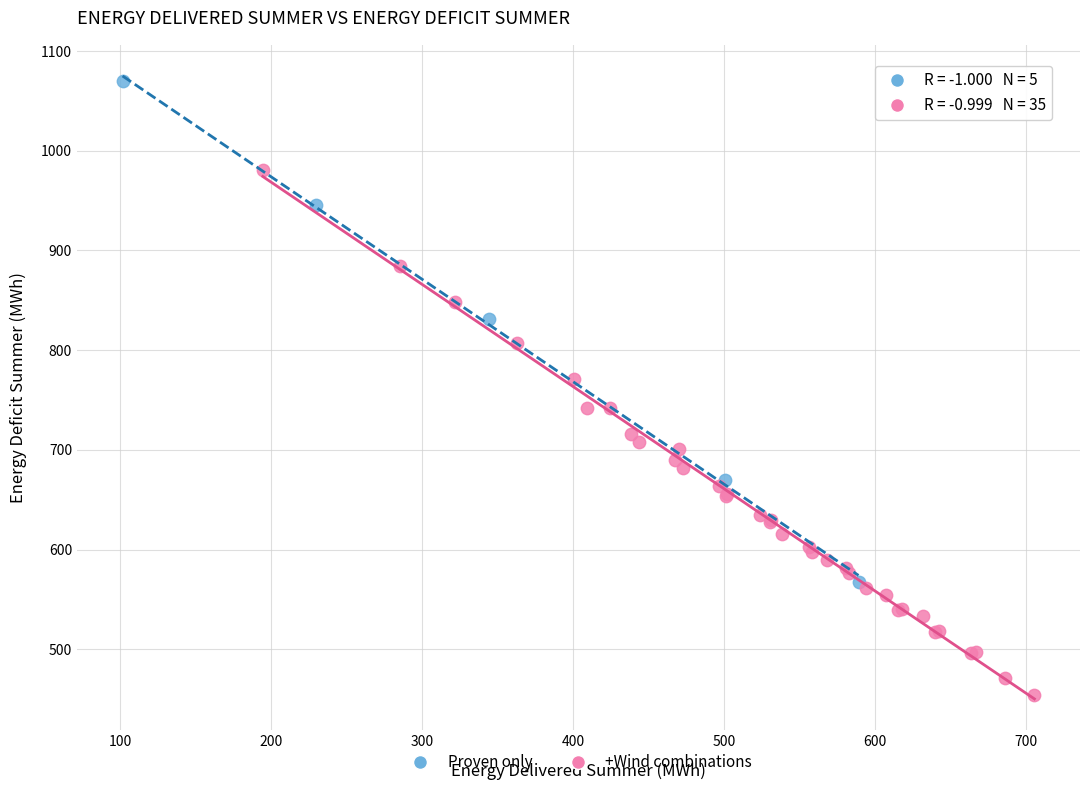

Which series reaches the minimum Y coordinate?

+Wind combinations